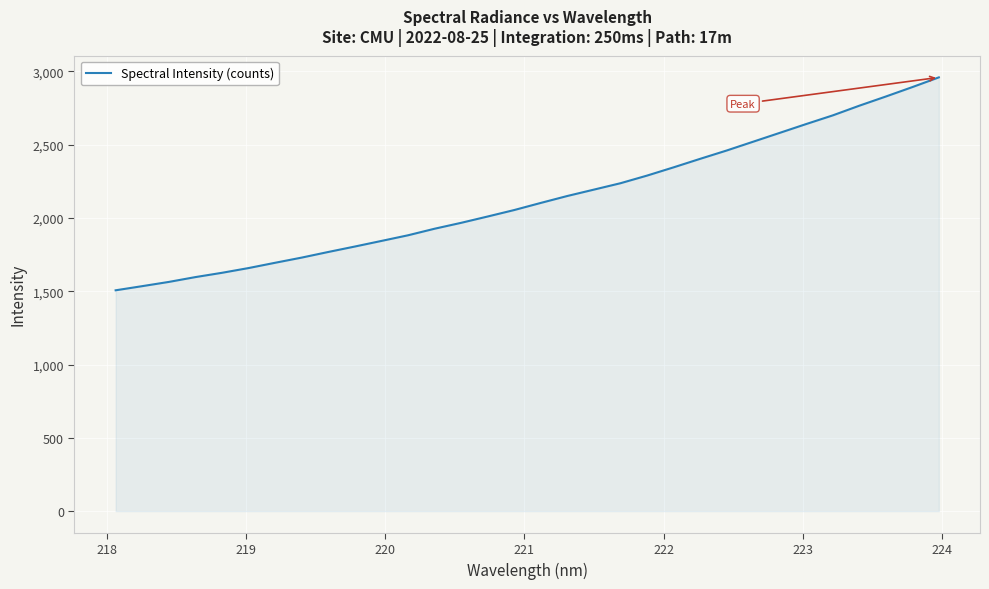

What is the minimum value shown in the chart?

1506.6